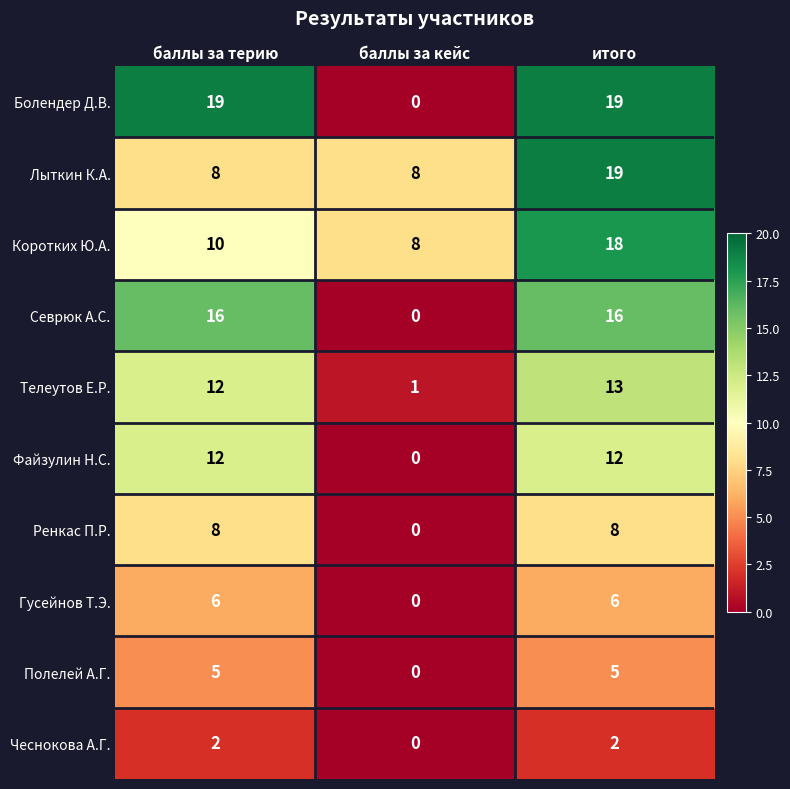

At how many categories does at least one series exceed 15?

2